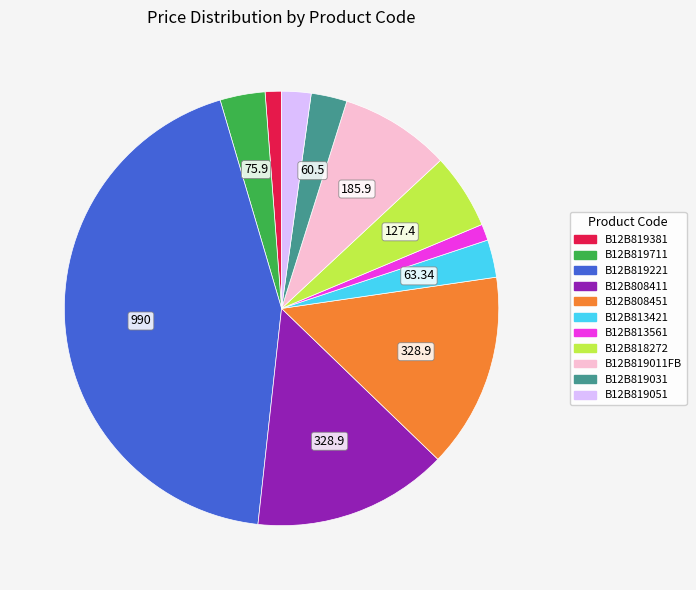

Which has a higher value, B12B813421 or B12B819381?

B12B813421